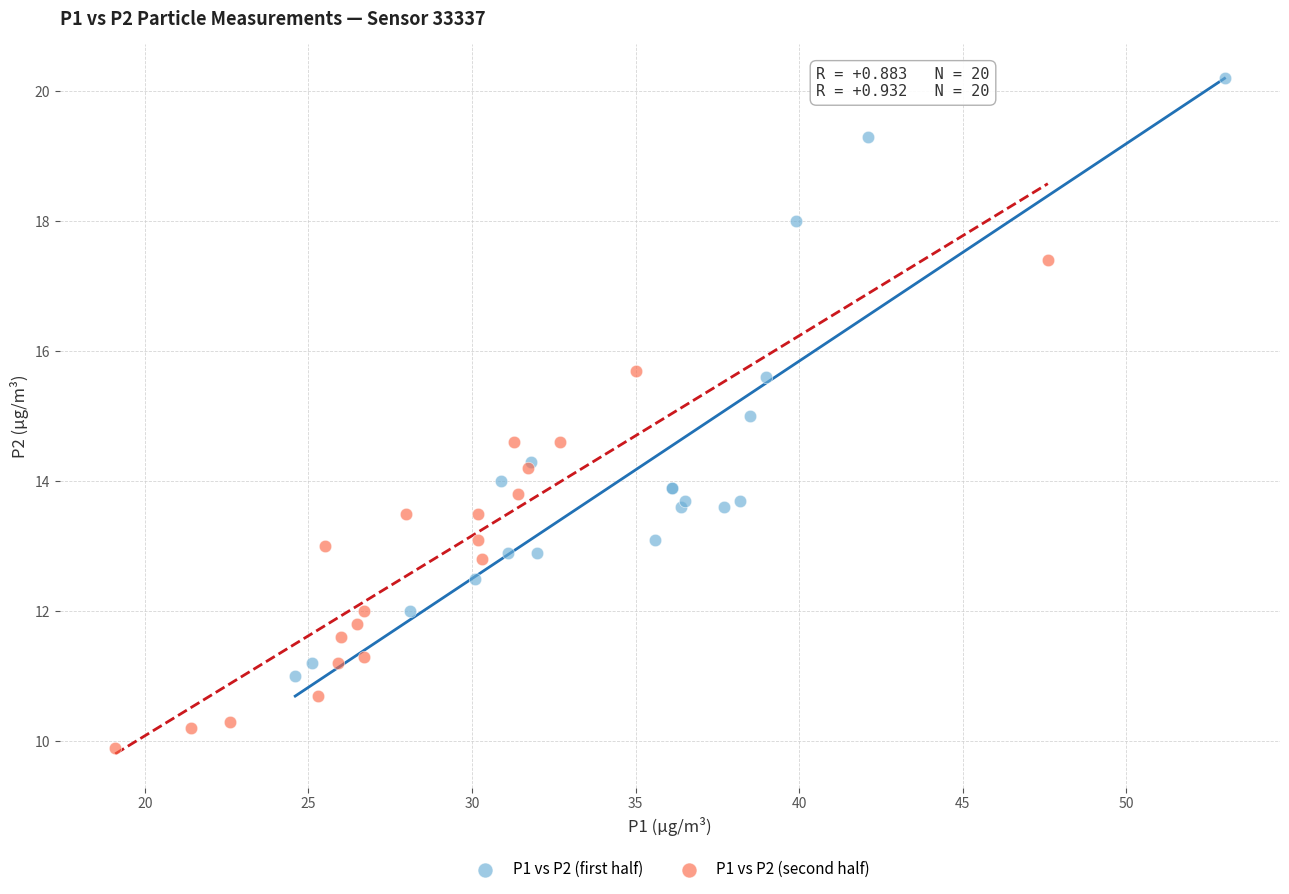

Which series has the widest spread of Y values?

P1 vs P2 (first half)